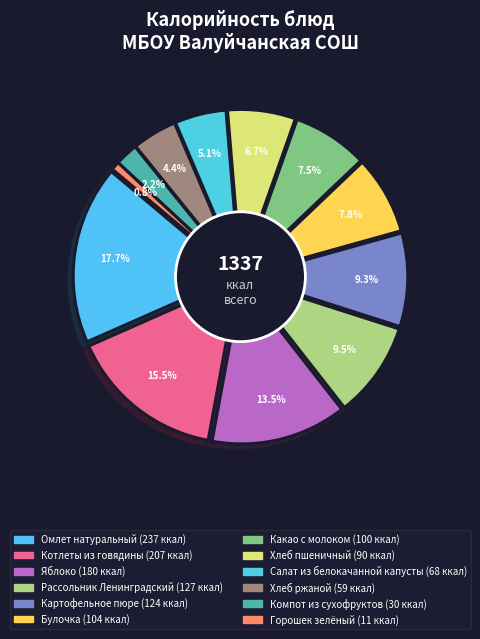

What is the smallest slice in the pie chart?

Горошек зелёный